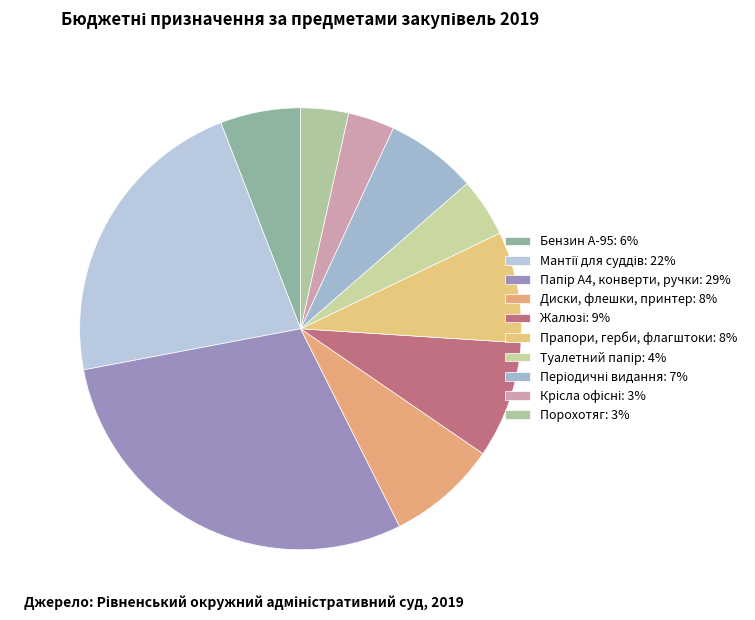

Does any single category account for the majority?

No